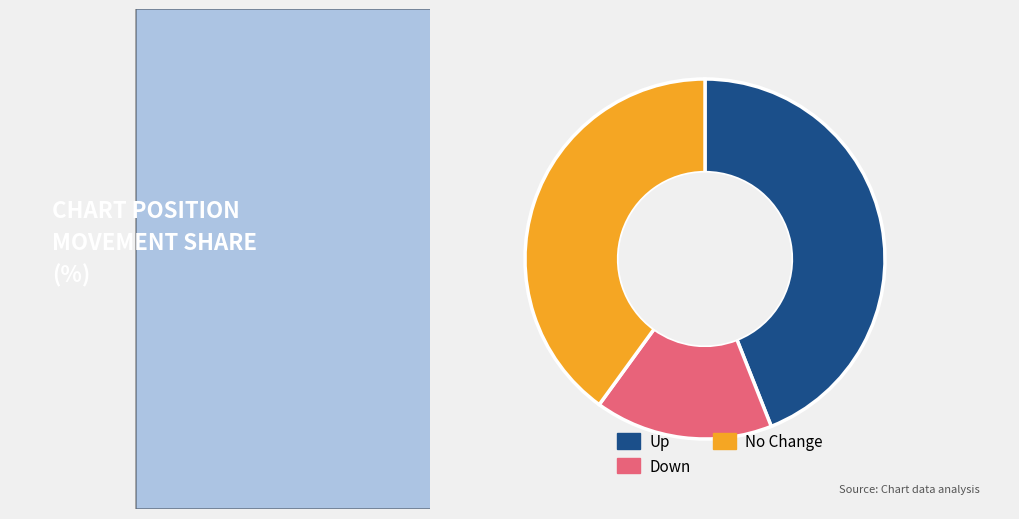

Does any single category account for the majority?

No